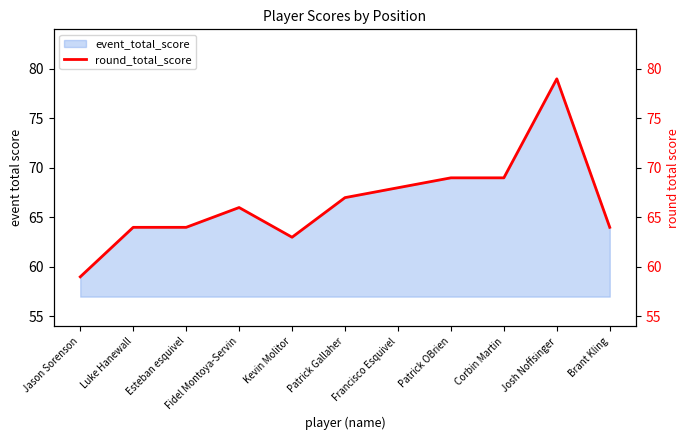

Count the number of values greater than 66.

5